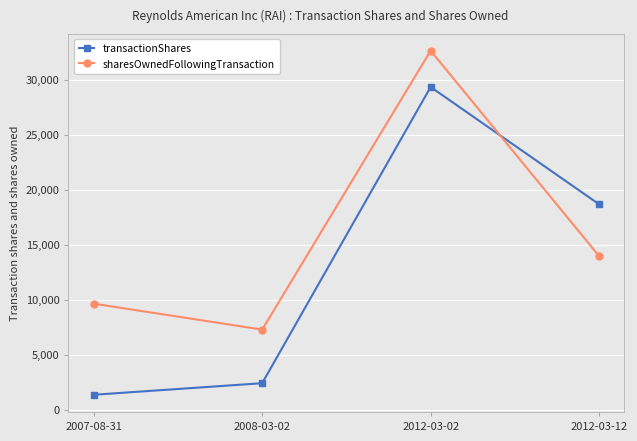

The transactionShares series shows 1250 at 2008-03-02. True or false?

False